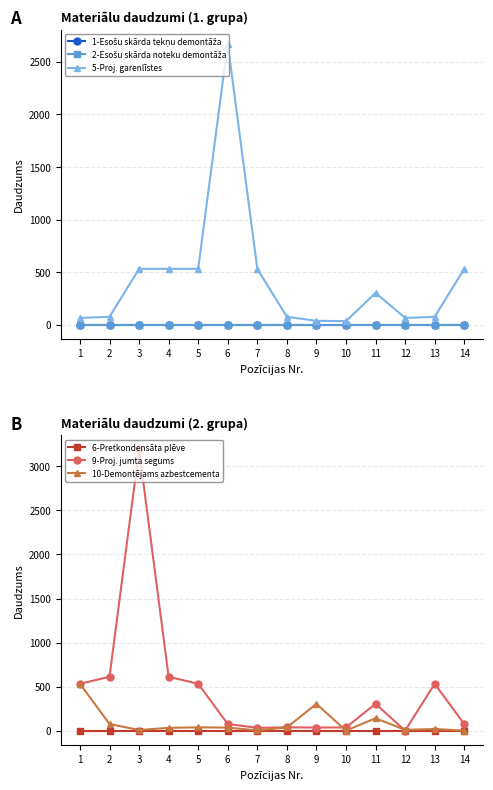

Which series changed the most between 4 and 6?

5-Proj. garenlīstes